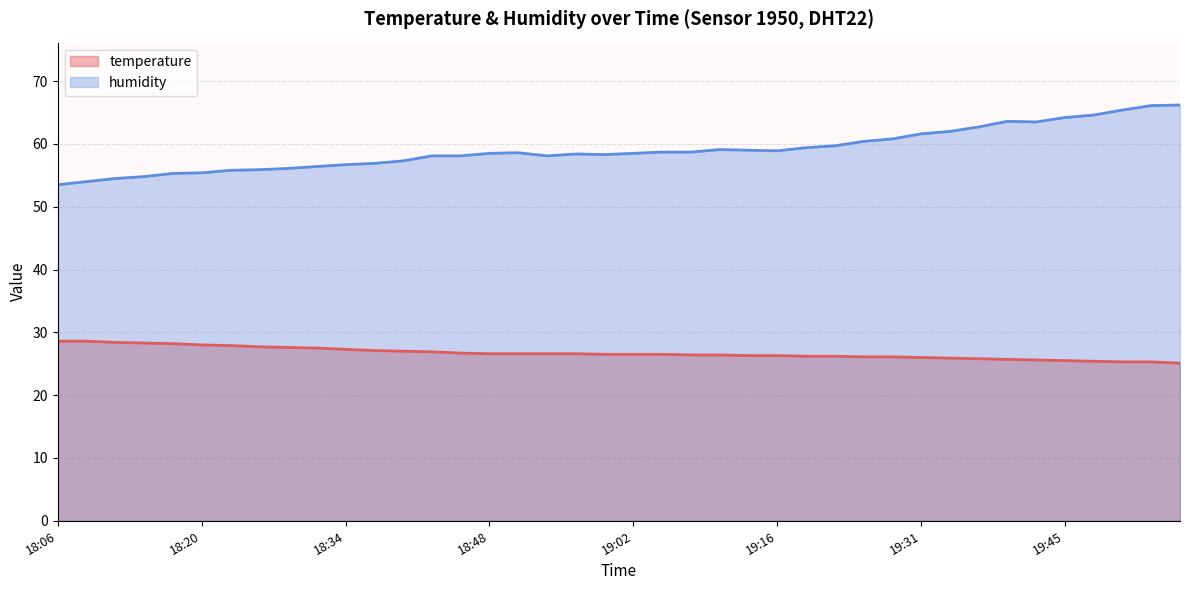

Is the value of humidity at 18:48 greater than the value of temperature at 19:19?

Yes